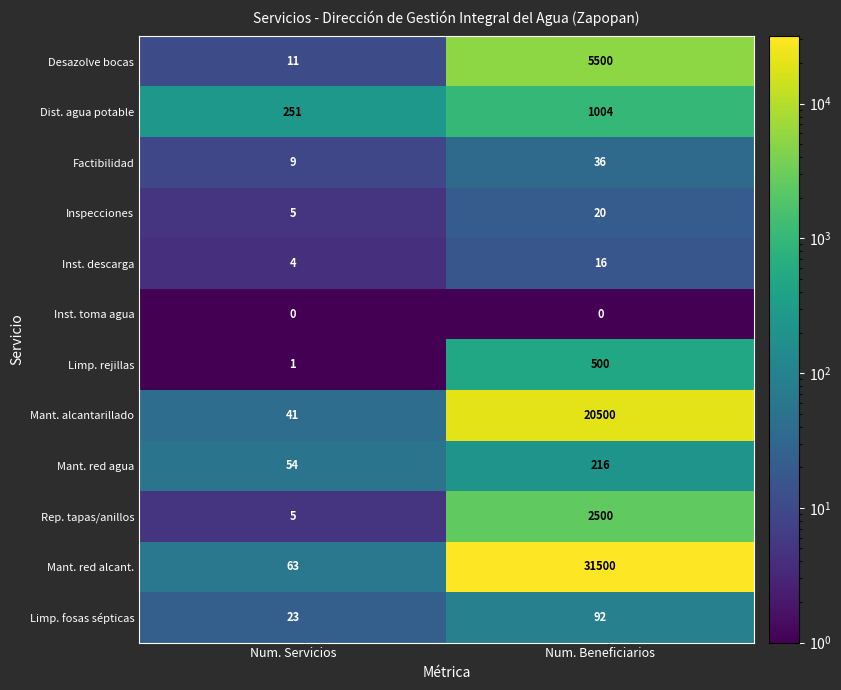

What is the difference between the Inspecciones values at Num. Beneficiarios and Num. Servicios?

15